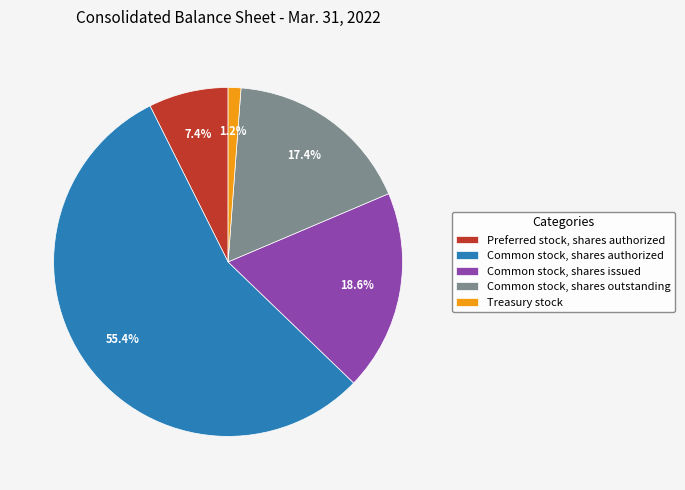

To the nearest percent, what is the difference between the Common stock, shares issued and Common stock, shares authorized slice percentages?

37%